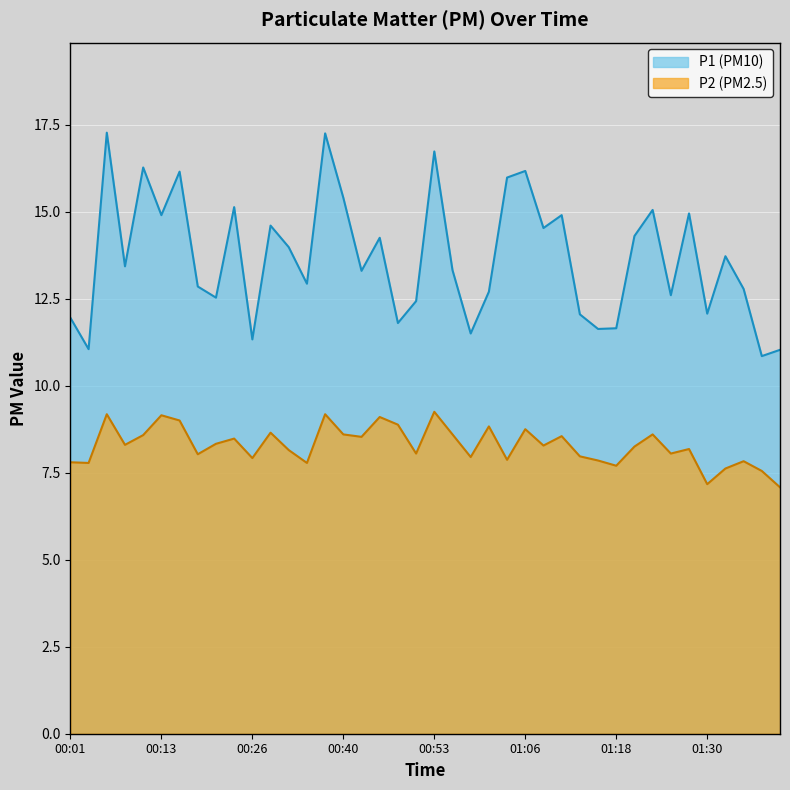

At how many categories does at least one series exceed 13?

22